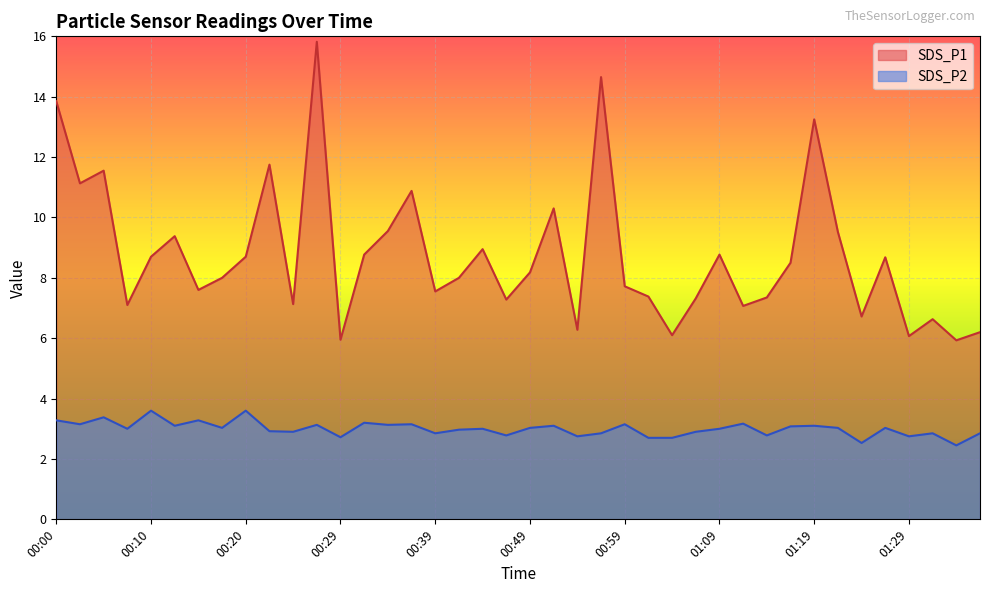

Rank the series by their maximum value, from highest to lowest.

SDS_P1, SDS_P2